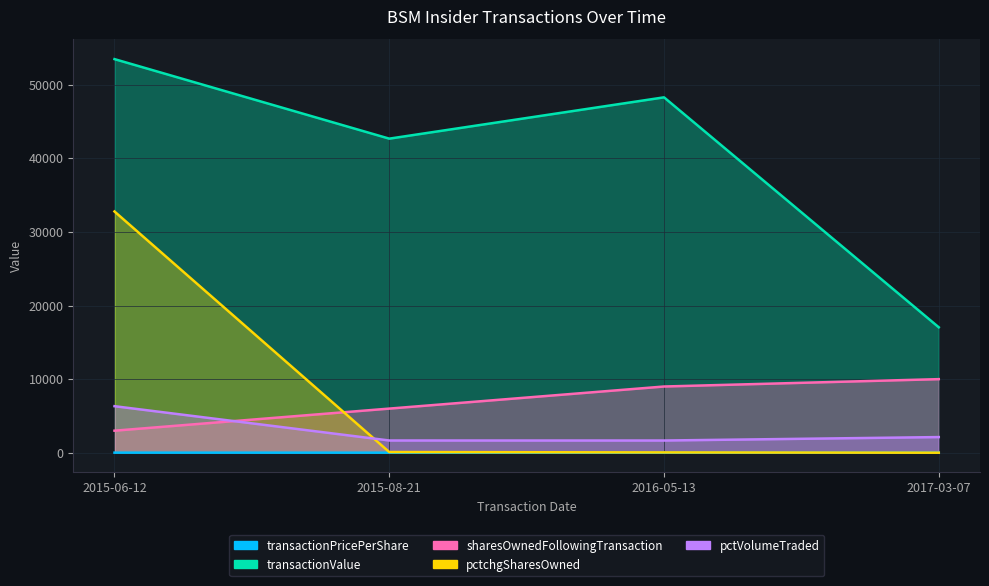

Where is the first local minimum for pctVolumeTraded?

2016-05-13